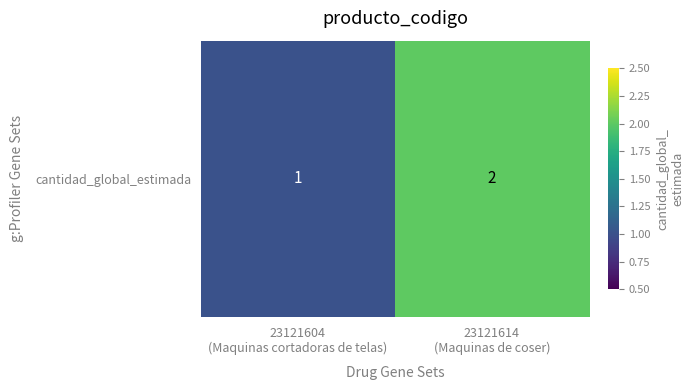

What is the change in value from 23121604
(Maquinas cortadoras de telas) to 23121614
(Maquinas de coser)?

+1